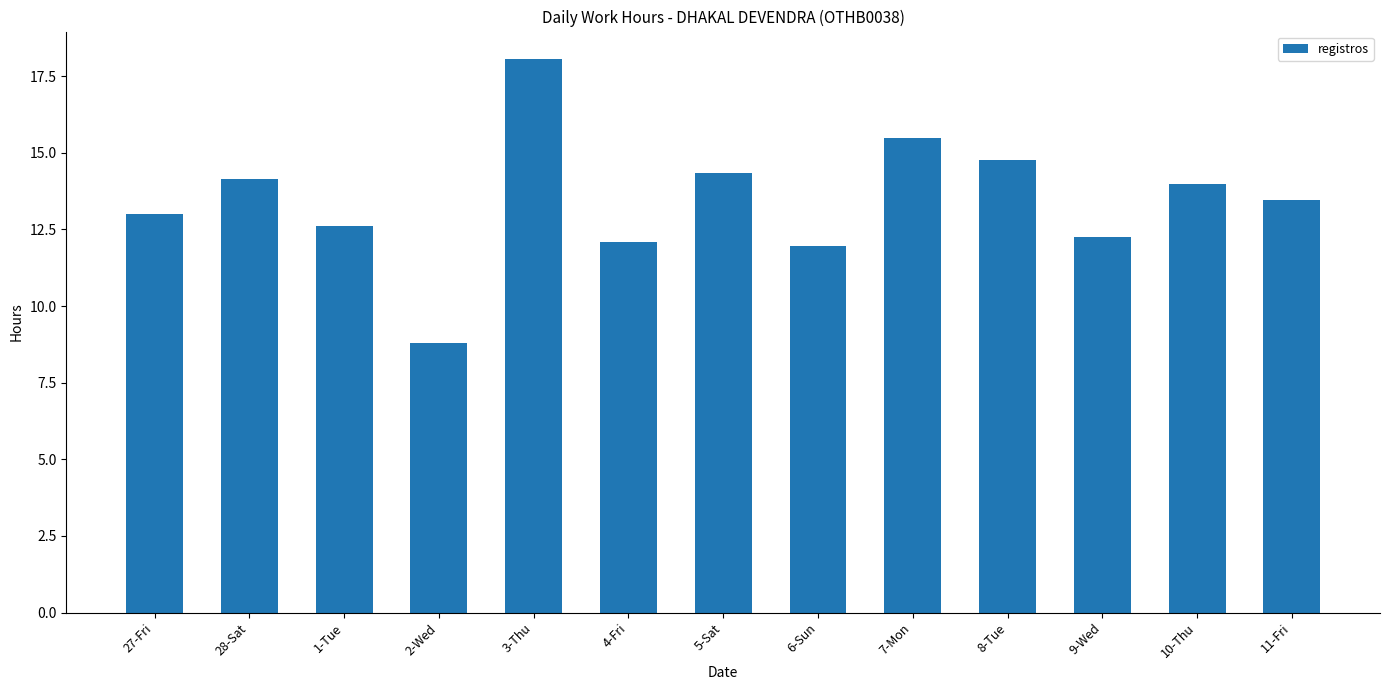

What is the ratio of the value at 9-Wed to the value at 6-Sun?

1.0